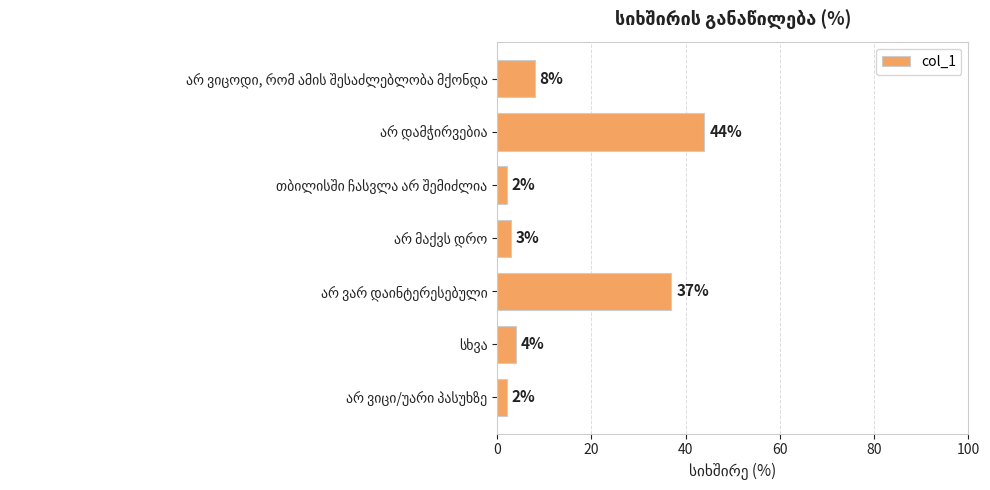

What is the difference between the maximum and minimum values?

42